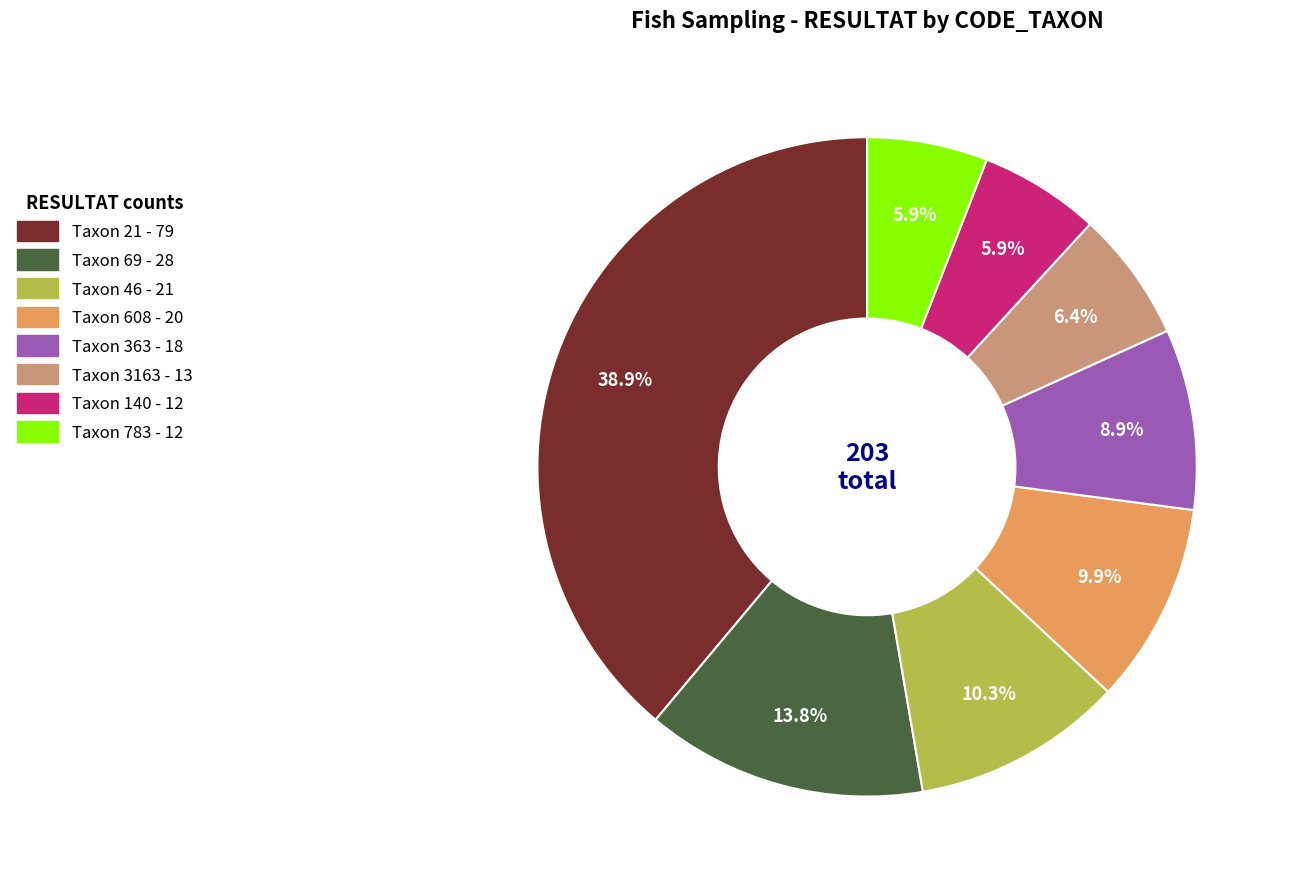

To the nearest percent, what portion does Taxon 608 represent?

10%